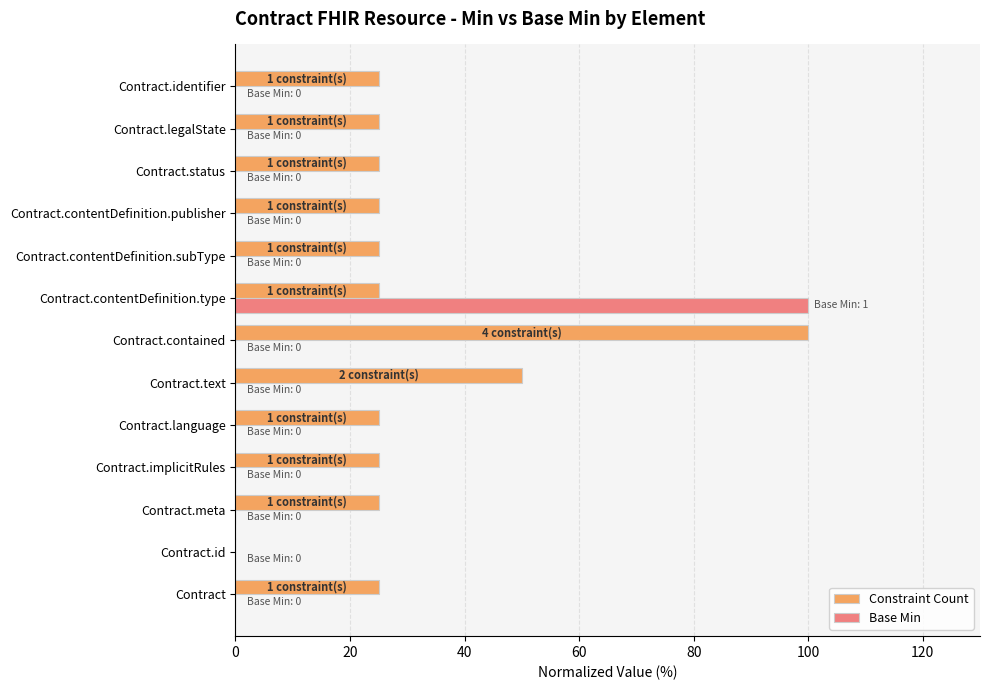

Count the number of categories in the chart.

13